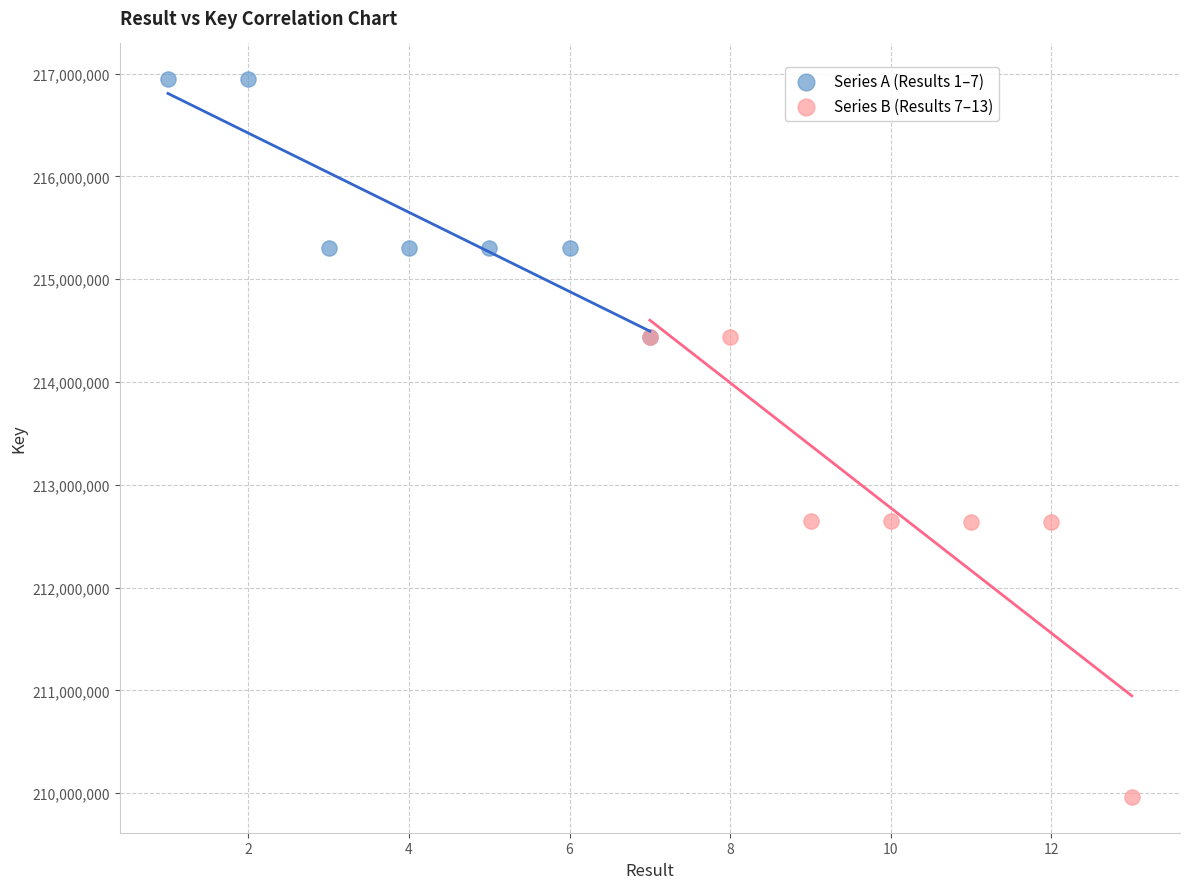

What are all the series names shown in the legend?

Series A (Results 1–7), Series B (Results 7–13)